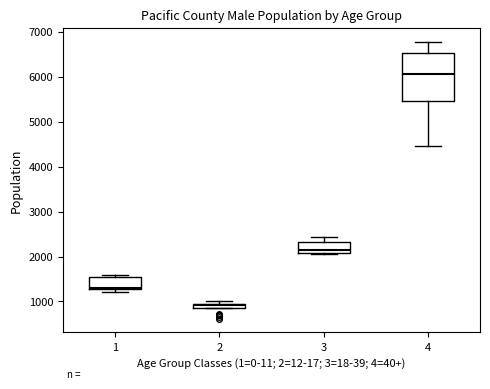

Which box's median line is the lowest?

2